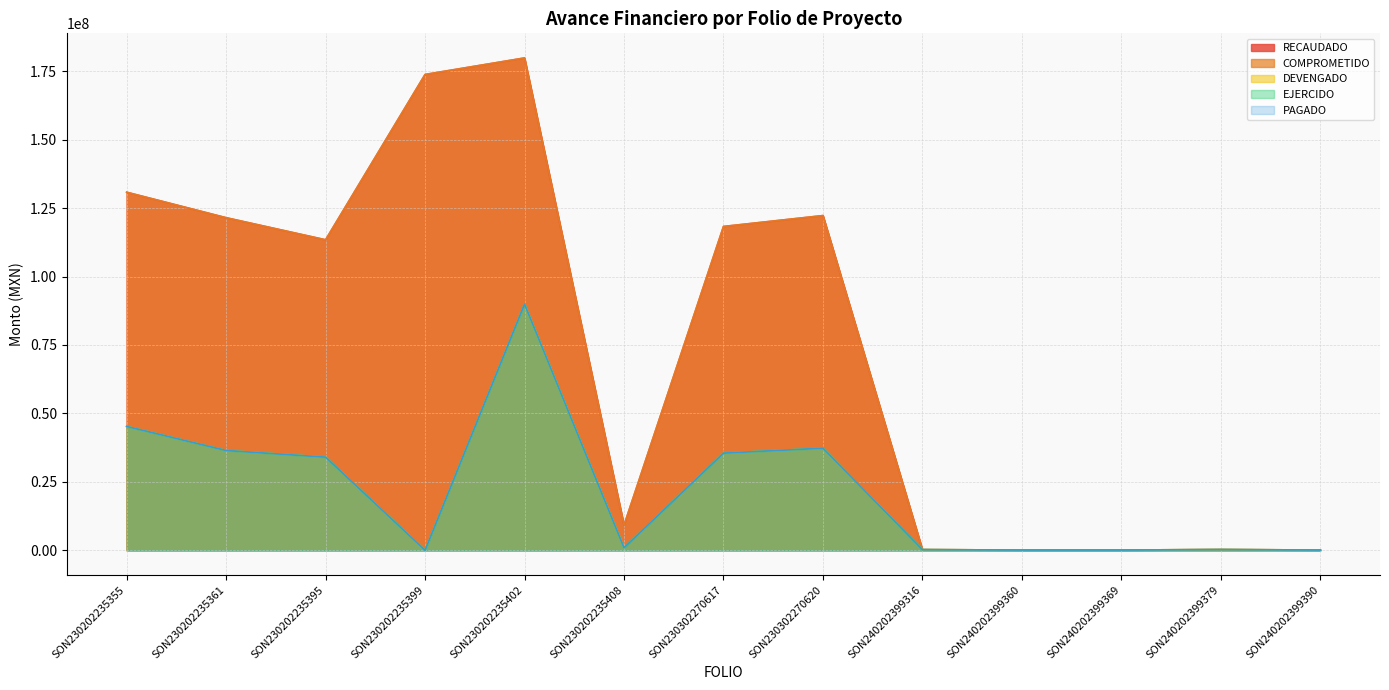

Rank the series at SON230202235402 from lowest to highest value.

DEVENGADO, EJERCIDO, PAGADO, RECAUDADO, COMPROMETIDO